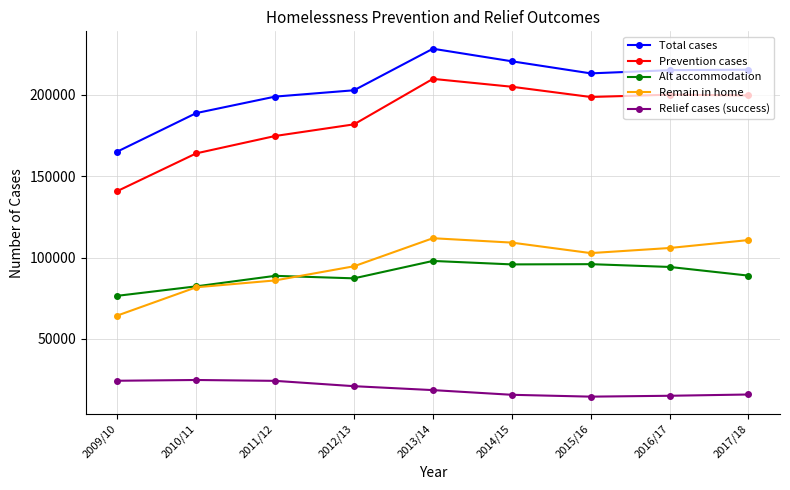

At which label is Remain in home closest to 88150?

2011/12